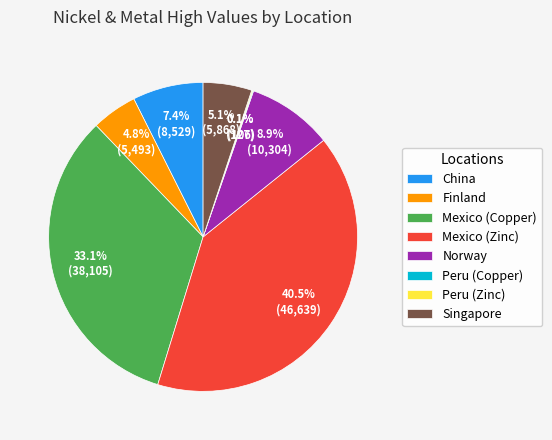

Which has a higher value, Finland or Norway?

Norway